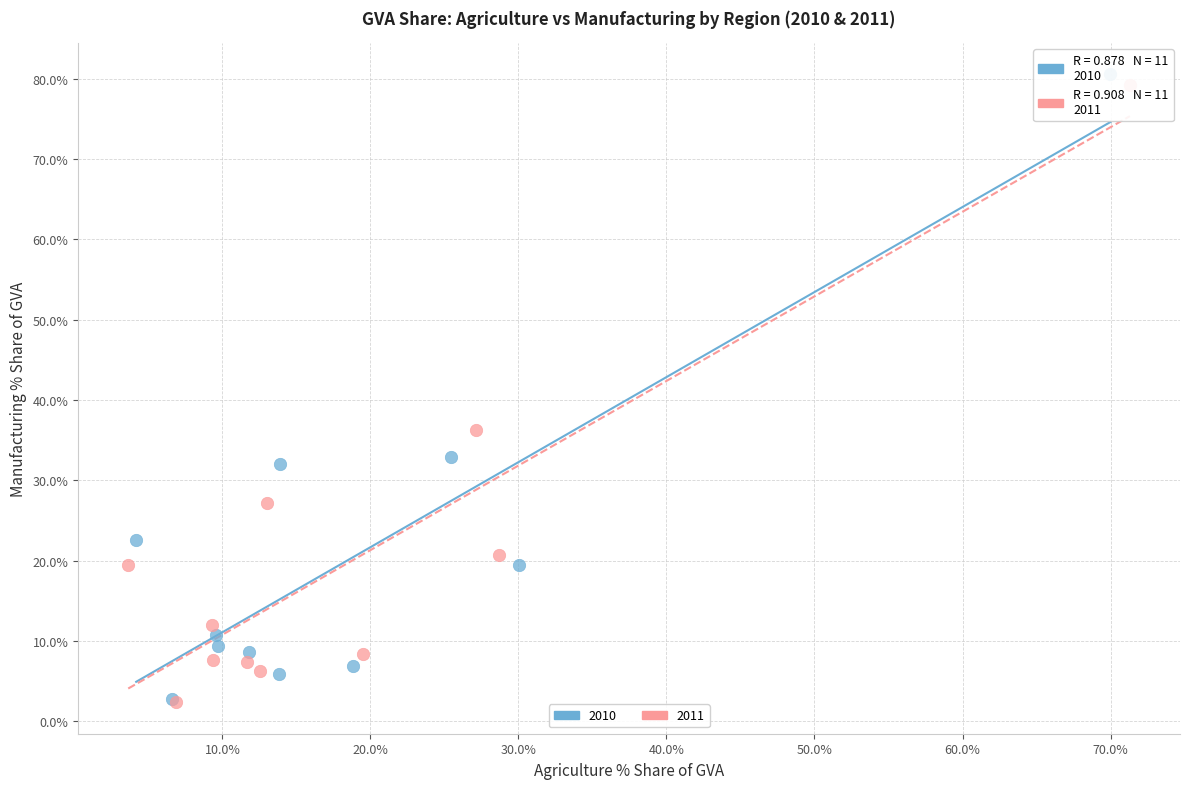

What are all the series names shown in the legend?

2010, 2011